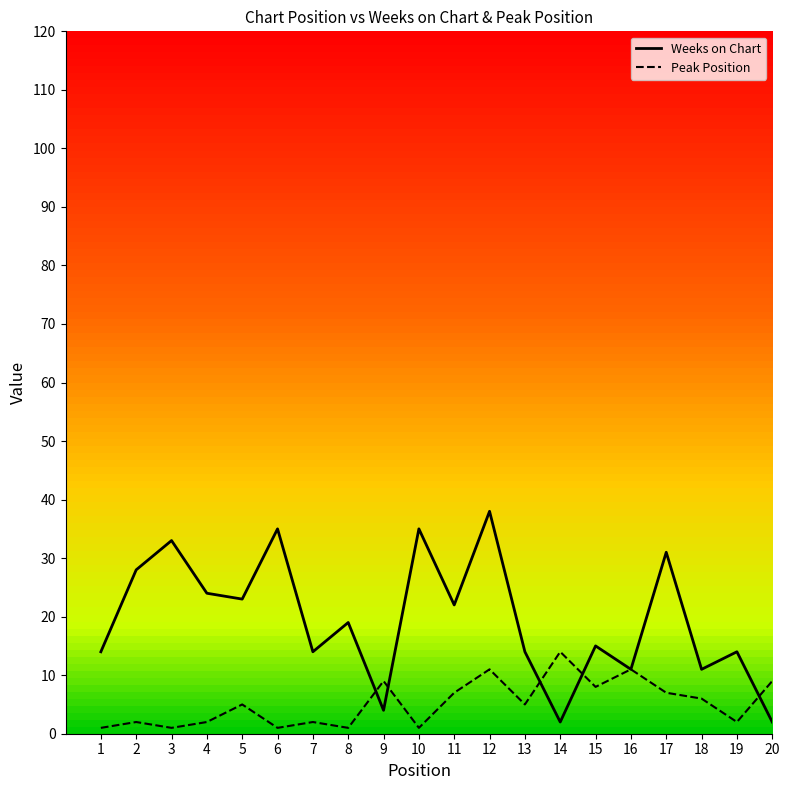

True or false: Peak Position has more than 0 points higher than both neighbors.

True